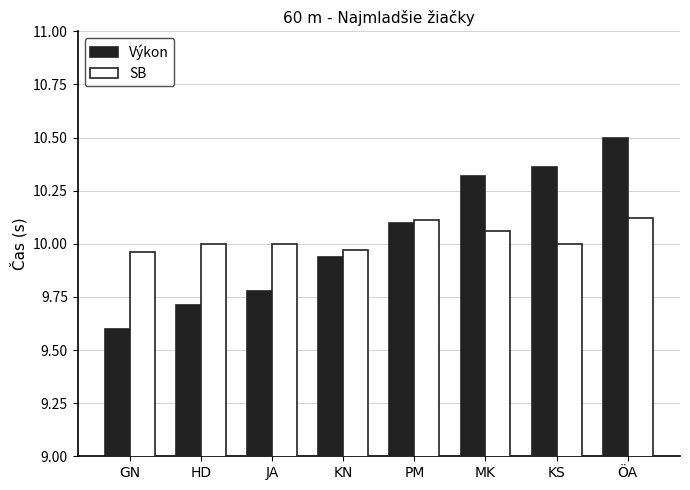

True or false: SB has a value of 6.6 at JA.

False